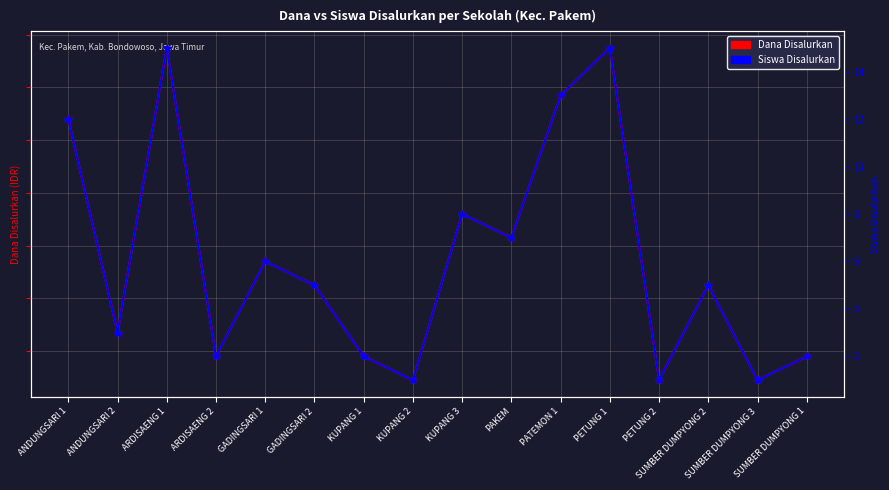

Which series has the widest spread of values?

Dana Disalurkan